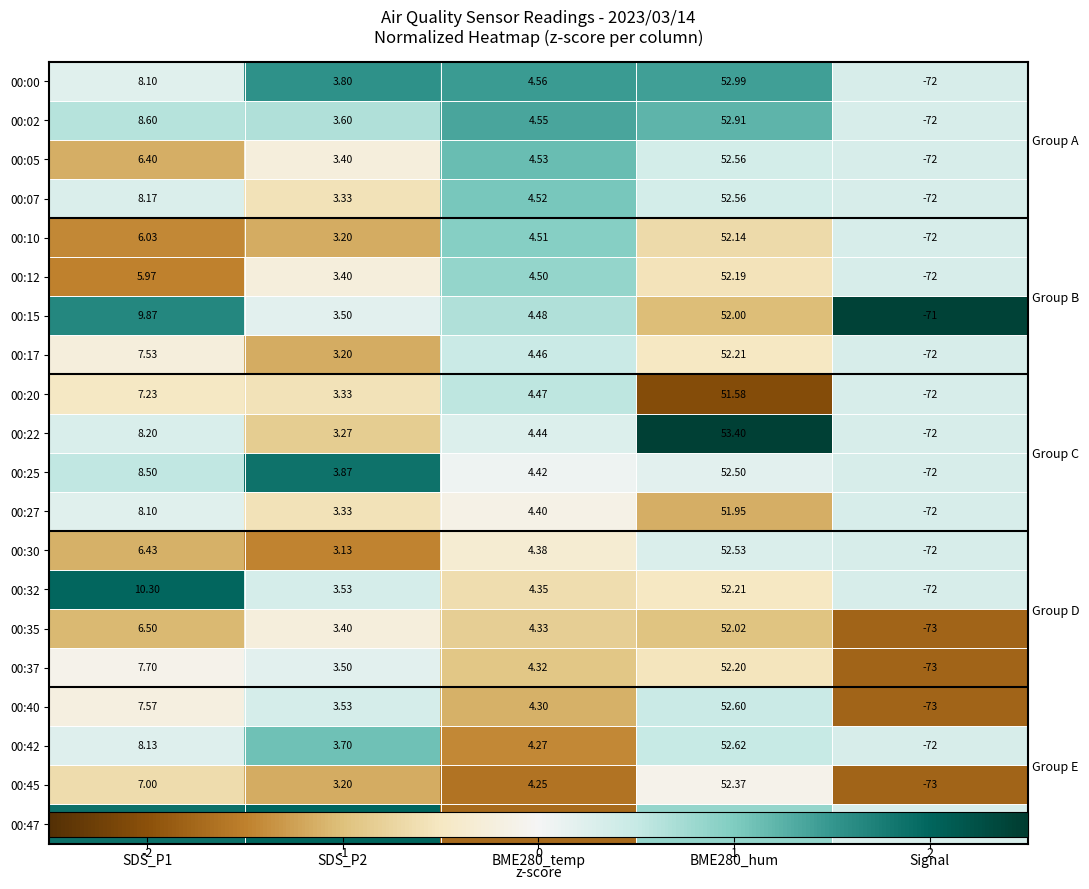

The value of 00:10 at SDS_P1 is -0.8. True or false?

False